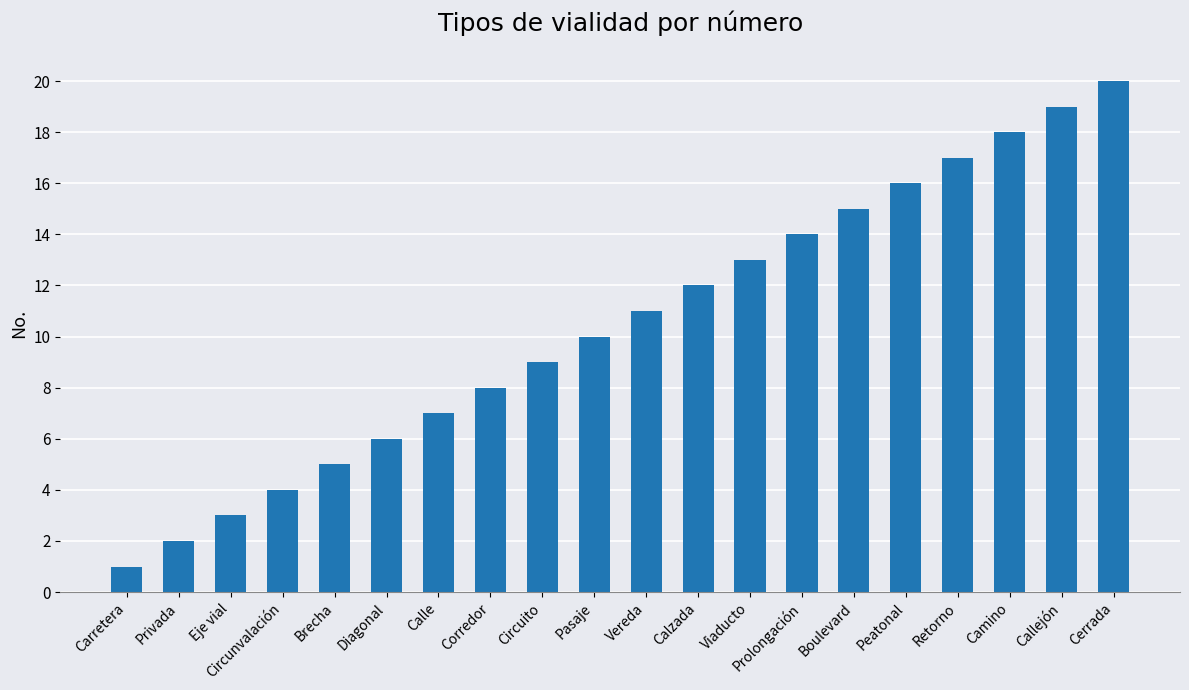

Rank the categories by value from lowest to highest.

Carretera, Privada, Eje vial, Circunvalación, Brecha, Diagonal, Calle, Corredor, Circuito, Pasaje, Vereda, Calzada, Viaducto, Prolongación, Boulevard, Peatonal, Retorno, Camino, Callejón, Cerrada